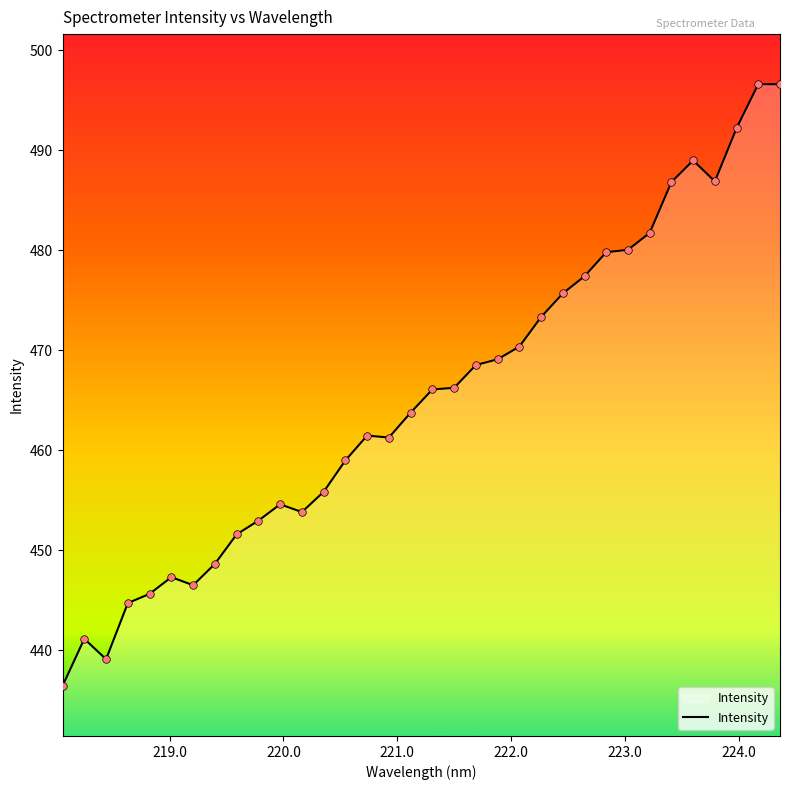

What is the greatest value displayed?

496.6